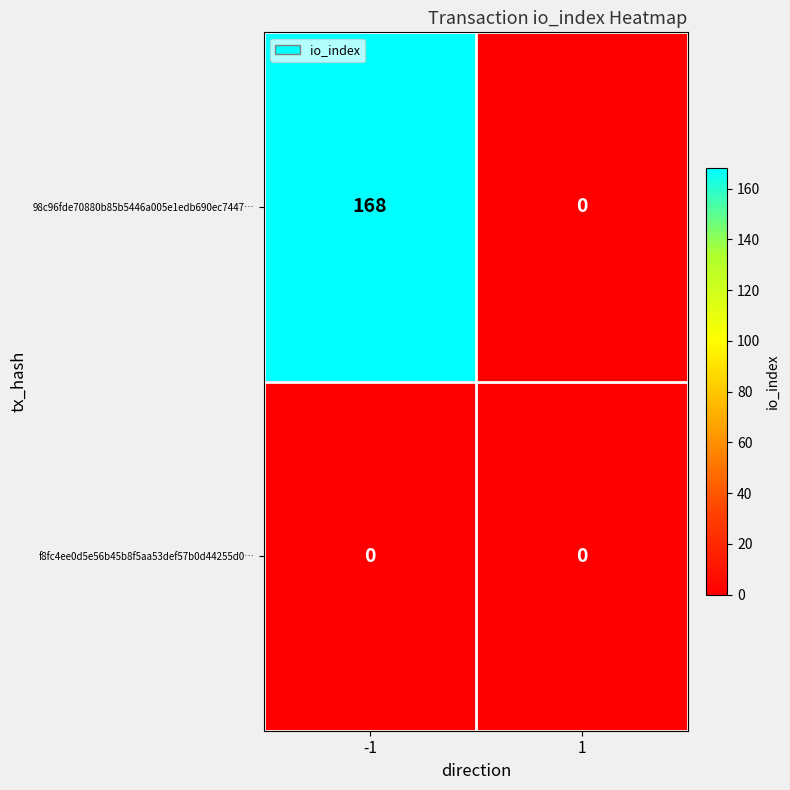

What is the difference between the maximum and minimum values in the 98c96fde70880b85b5446a005e1edb690ec7447… series?

168